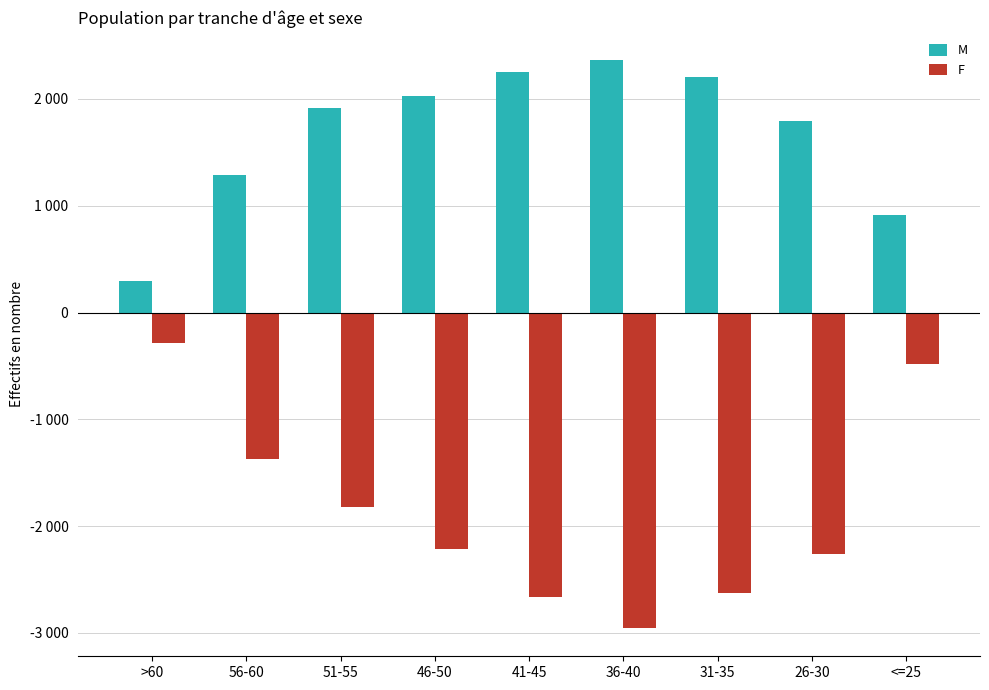

Rank the series by their average value, from lowest to highest.

F, M